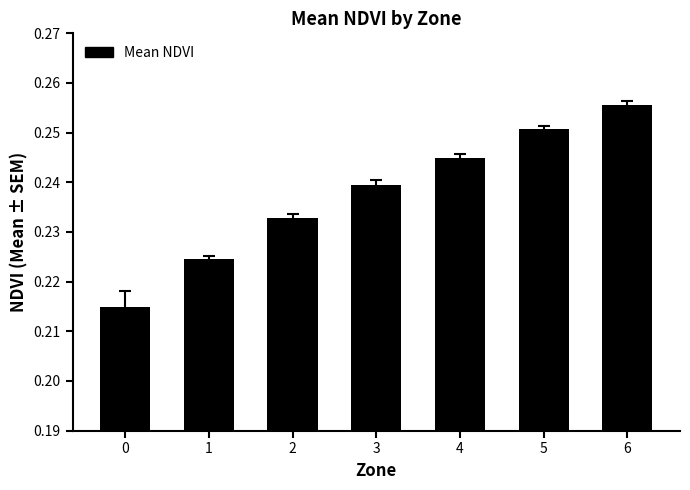

What is the sum of the values at 4 and 6?

0.5